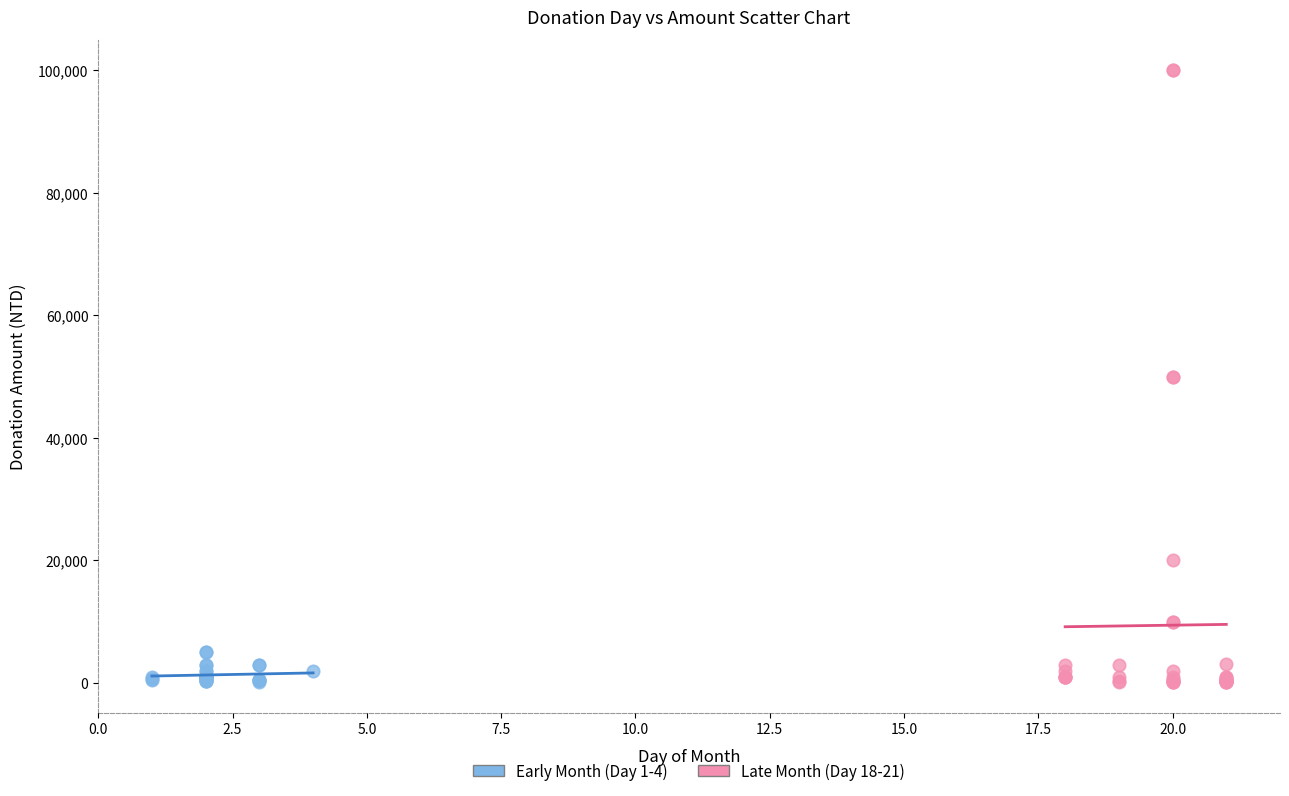

Which series contains the highest Y value?

Late Month (Day 18-21)